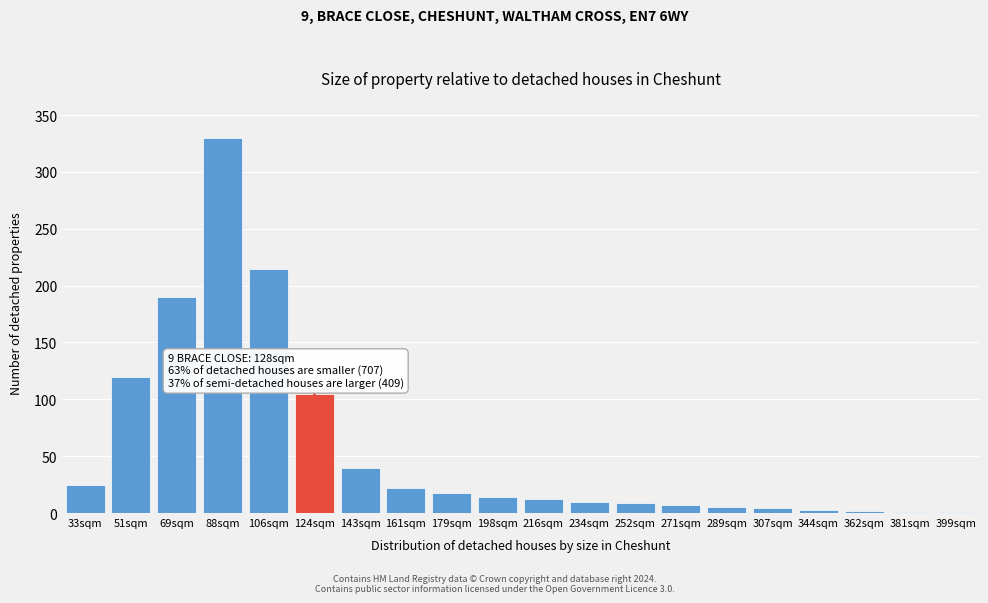

The value at 88sqm is 330. True or false?

True